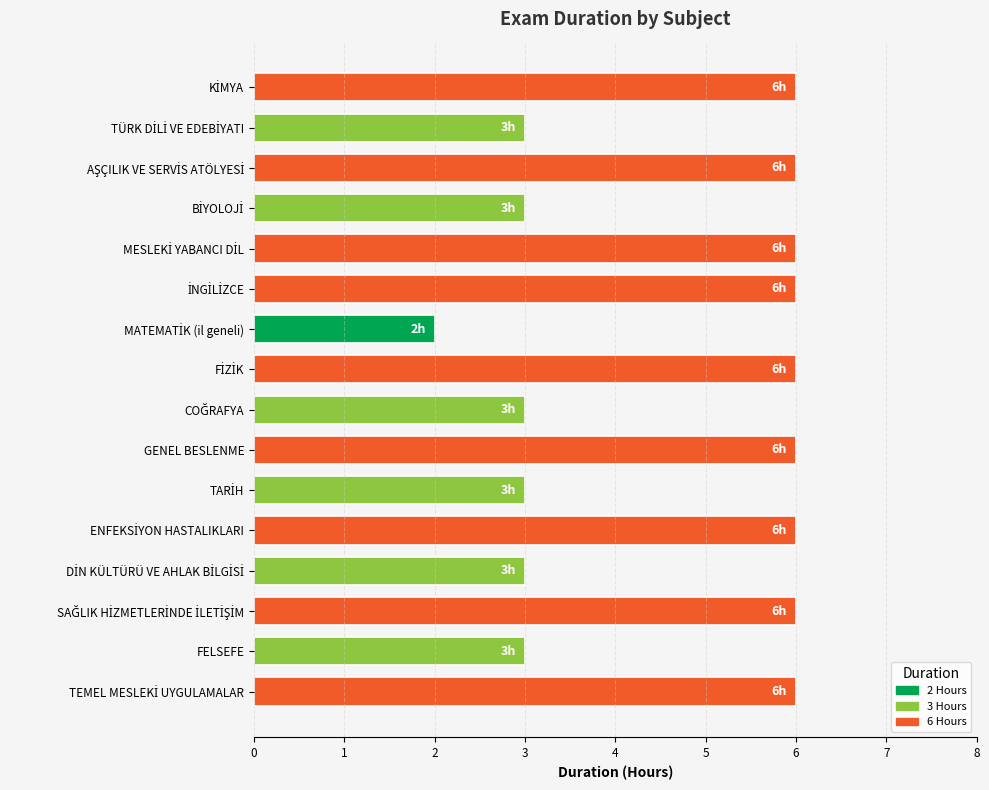

Reading top to bottom, extract all data points from this chart.

6	3	6	3	6	6	2	6	3	6	3	6	3	6	3	6